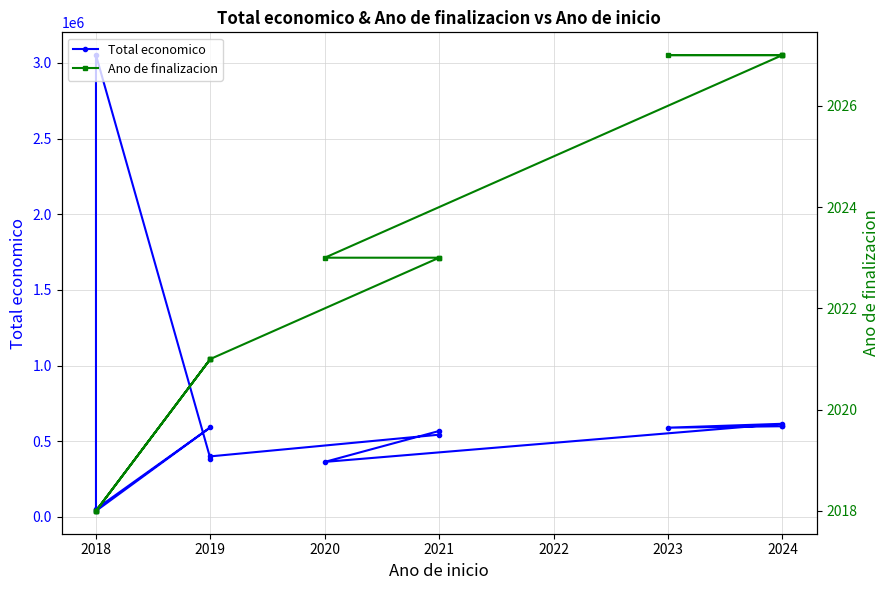

Is this an area chart (filled region under the line)?

No